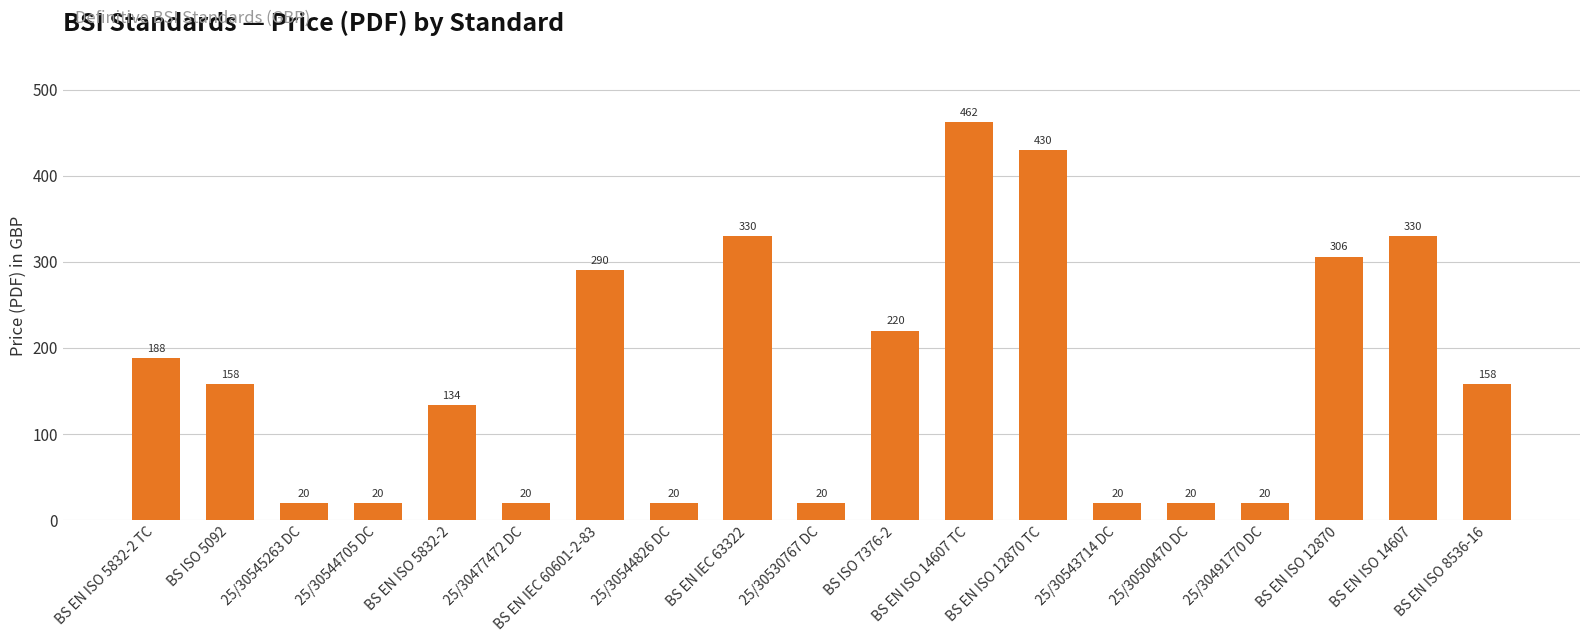

The chart shows a value of 20 at 25/30477472 DC. True or false?

True